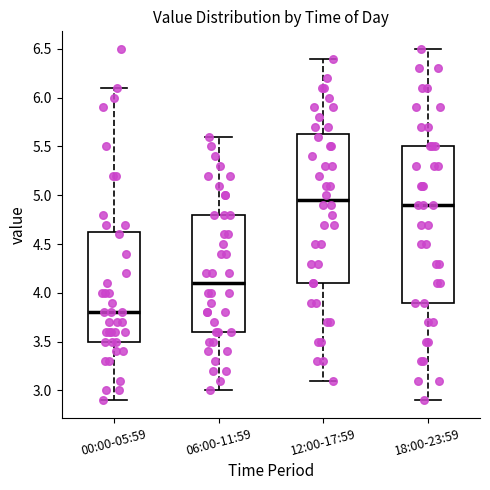

Reading left to right, transcribe this box plot: for each box, give where its median line is, the range the box spans, and where its two whiskers end, as read against the y-axis. The values are not printed on the chart, so give them approximately, as read against the axis.

00:00-05:59: median 3.80, box 3.50 to 4.65, whiskers 2.90 to 6.10
06:00-11:59: median 4.10, box 3.60 to 4.80, whiskers 3.00 to 5.60
12:00-17:59: median 4.95, box 4.10 to 5.65, whiskers 3.10 to 6.40
18:00-23:59: median 4.90, box 3.90 to 5.50, whiskers 2.90 to 6.50